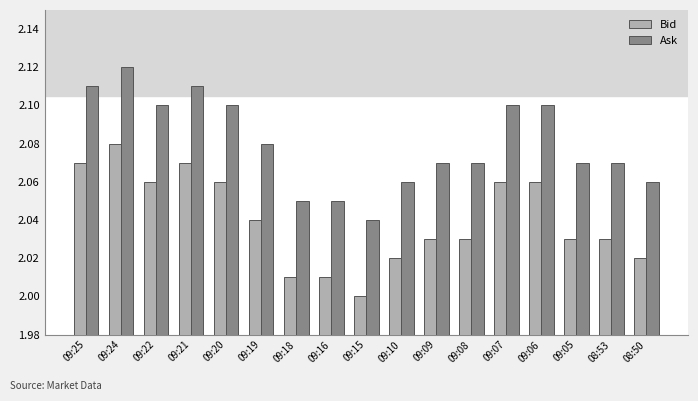

What is the sum of the Ask values at 09:08 and 09:19?

4.2